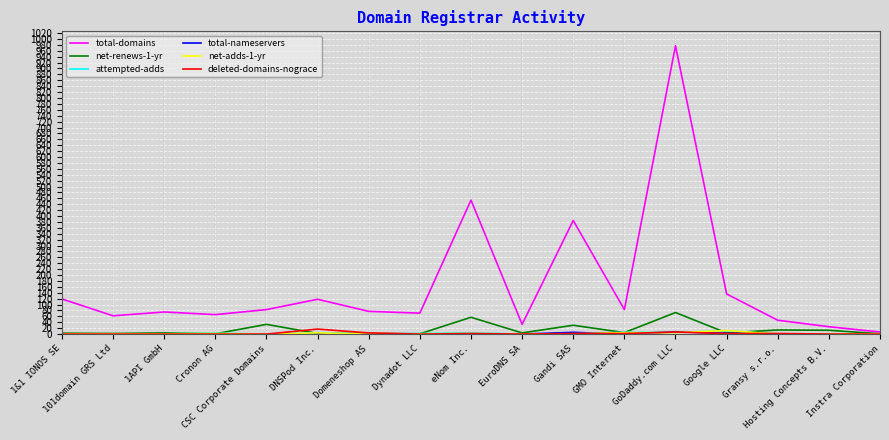

What is the maximum value shown in the chart?

977